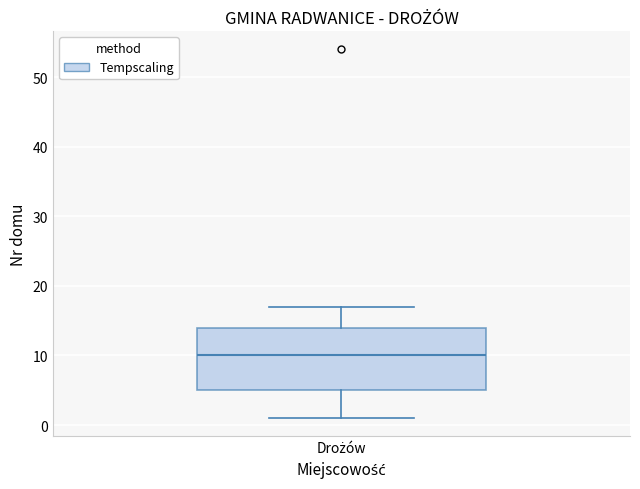

Where is the lower edge of the box for Drożów on the y-axis? The values are not printed on the chart, so give them approximately, as read against the axis.

5